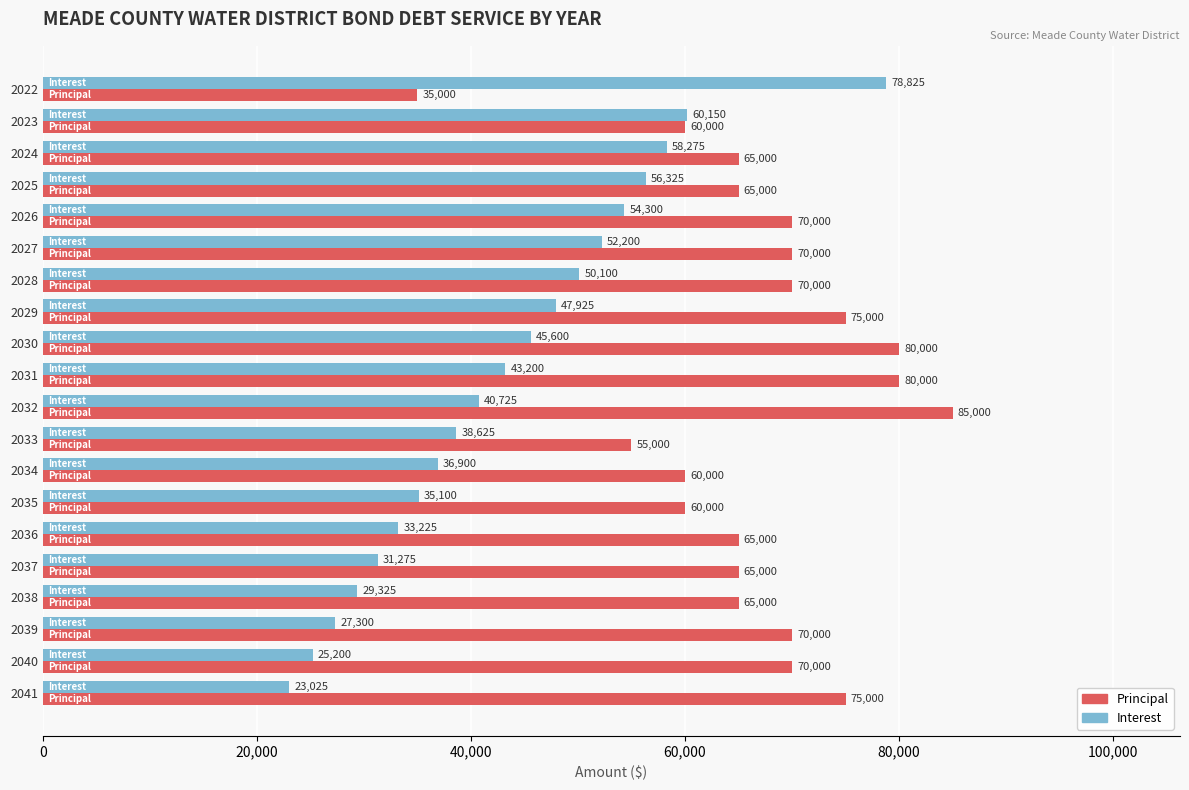

List the series in order of their peak value, highest first.

Principal, Interest